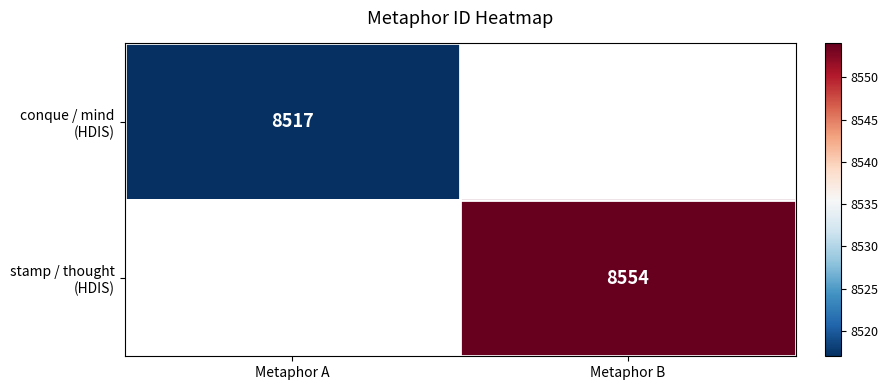

Is the value of stamp / thought (HDIS) at Metaphor B greater than the value of conque / mind (HDIS) at Metaphor A?

Yes